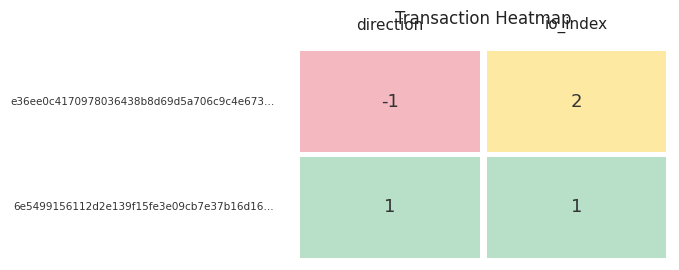

How many negative values does the e36ee0c4170978036438b8d69d5a706c9c4e673 series have?

1